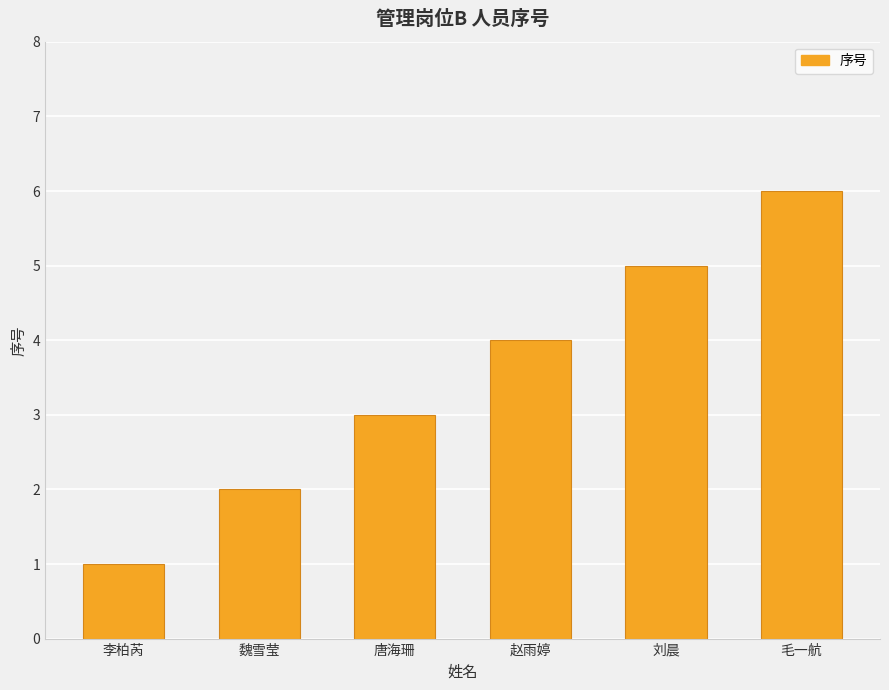

What is the label of the 3rd bar from the right?

赵雨婷